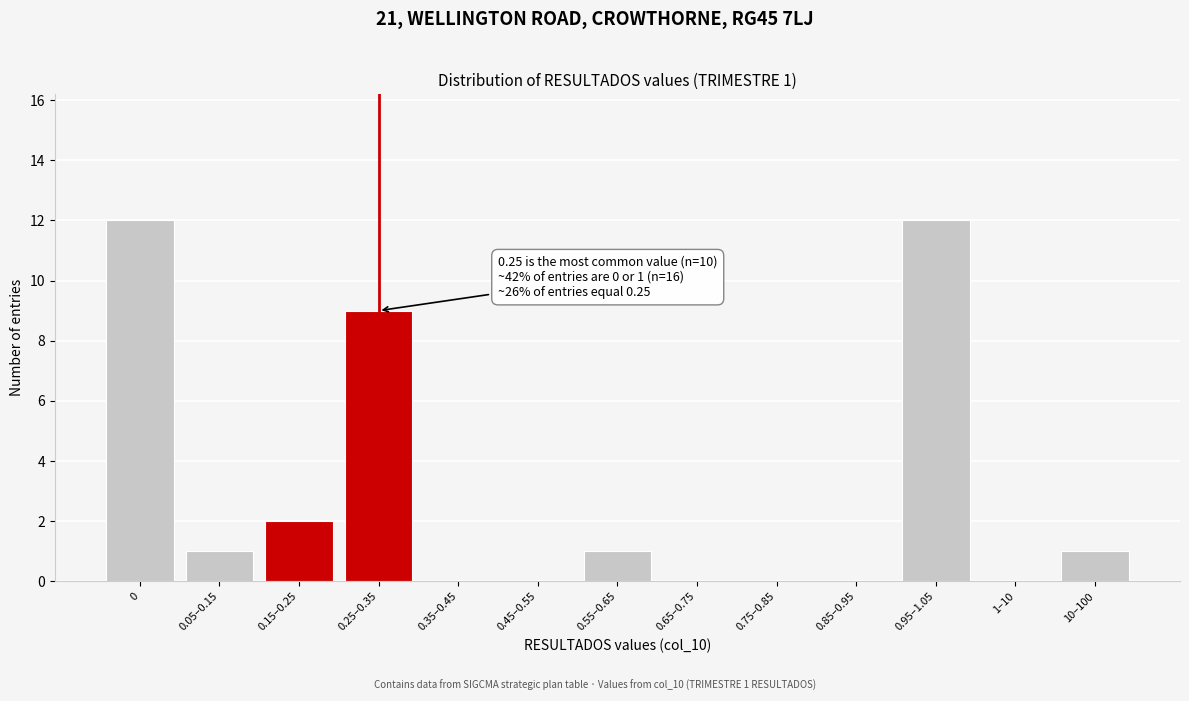

Reading right to left, list all the values displayed in this chart.

10–100=1	1–10=0	0.95–1.05=12	0.85–0.95=0	0.75–0.85=0	0.65–0.75=0	0.55–0.65=1	0.45–0.55=0	0.35–0.45=0	0.25–0.35=9	0.15–0.25=2	0.05–0.15=1	0=12